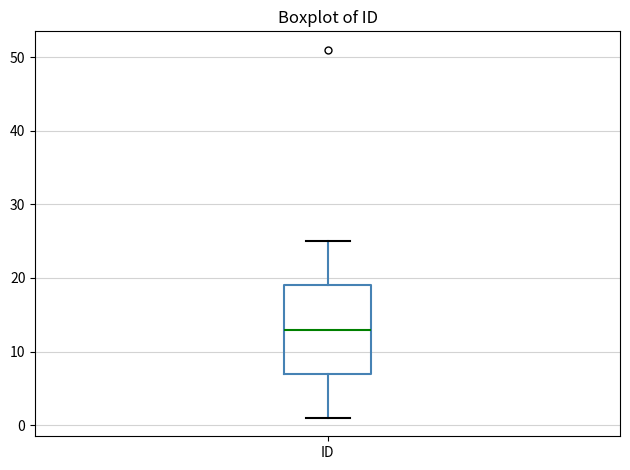

Transcribe this box plot: give where the median line is, the range the box spans, and where the two whiskers end, as read against the y-axis. The values are not printed on the chart, so give them approximately, as read against the axis.

median 13, box 7 to 19, whiskers 1 to 25